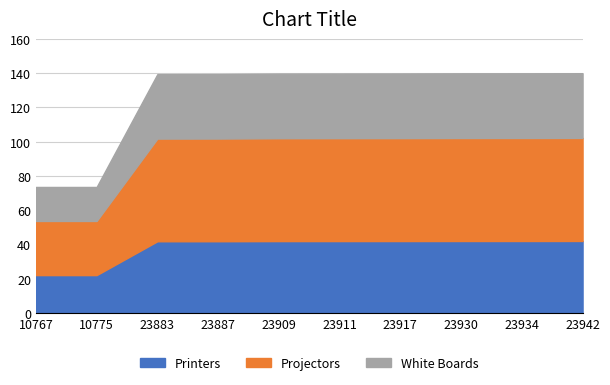

What is the difference between the Printers values at 23930 and 10775?

19.9